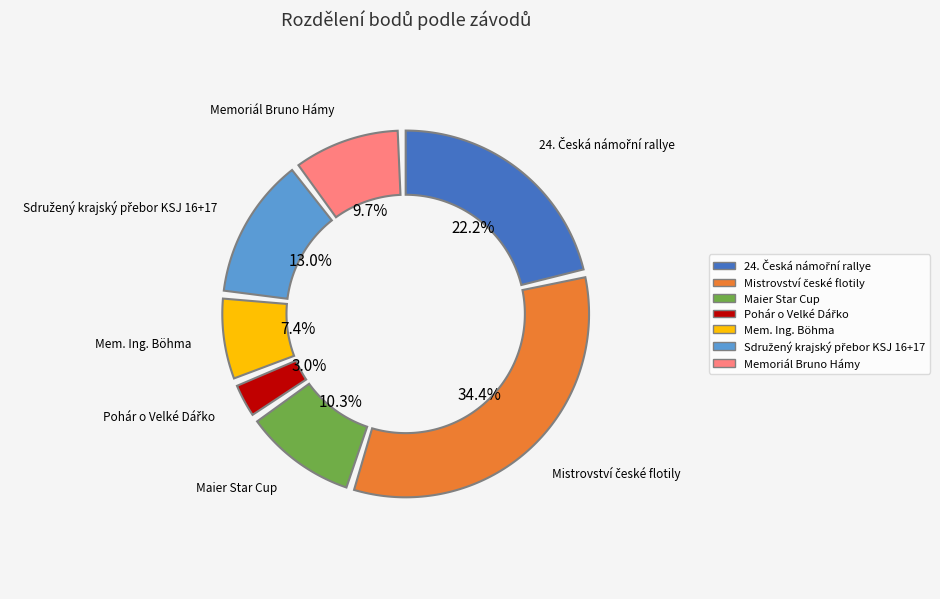

How many slices are in this pie chart?

7